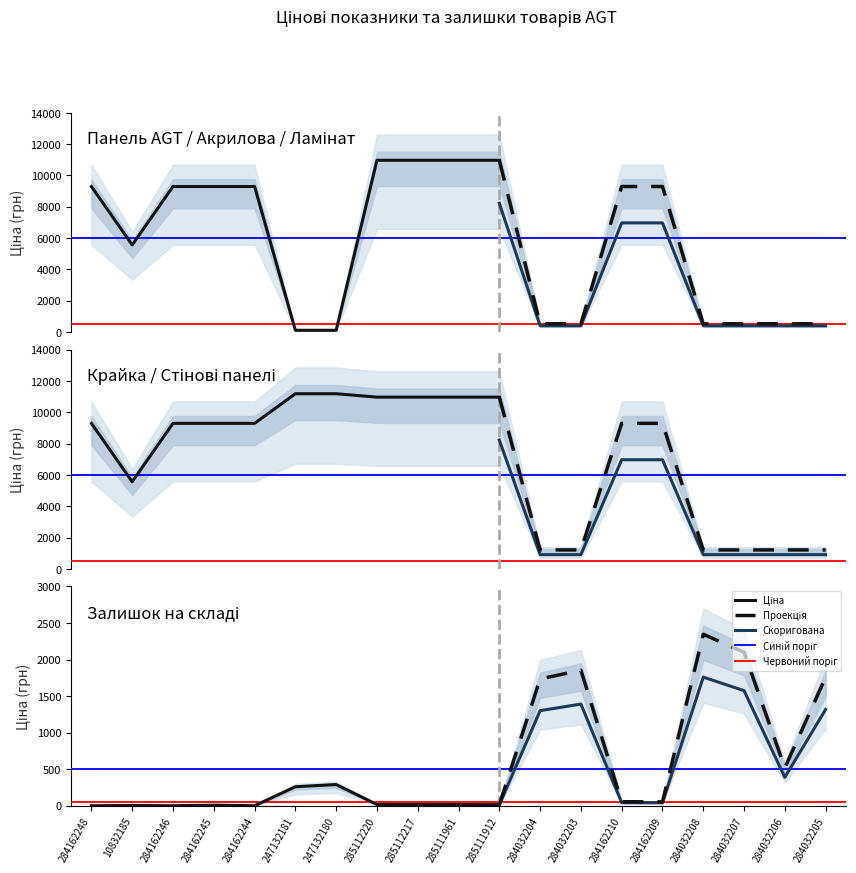

How many lines are shown in the chart?

3